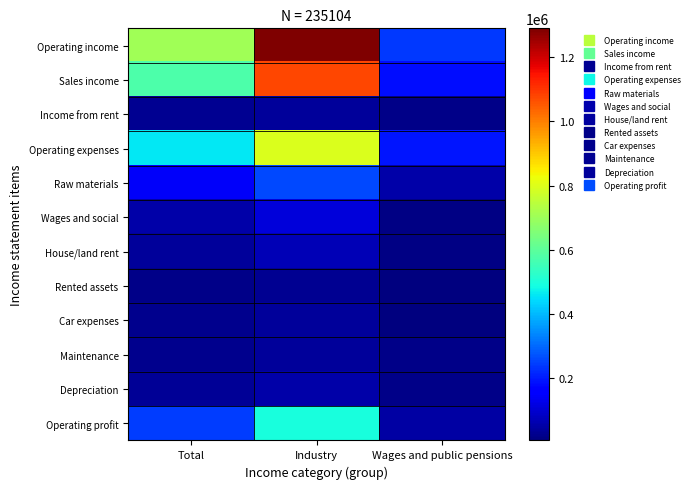

Reading right to left, what are all the values shown in this chart?

Operating income: Wages and public pensions=241800	Industry=1290000	Total=705000
Sales income: Wages and public pensions=182800	Industry=1076900	Total=577900
Income from rent: Wages and public pensions=19500	Industry=37300	Total=27300
Operating expenses: Wages and public pensions=193700	Industry=794700	Total=459300
Raw materials: Wages and public pensions=52700	Industry=260700	Total=144600
Wages and social: Wages and public pensions=12600	Industry=111600	Total=56300
House/land rent: Wages and public pensions=16400	Industry=71500	Total=40700
Rented assets: Wages and public pensions=7100	Industry=32100	Total=18200
Car expenses: Wages and public pensions=8500	Industry=41500	Total=23100
Maintenance: Wages and public pensions=17500	Industry=38600	Total=26800
Depreciation: Wages and public pensions=21200	Industry=56900	Total=37000
Operating profit: Wages and public pensions=48100	Industry=495200	Total=245700